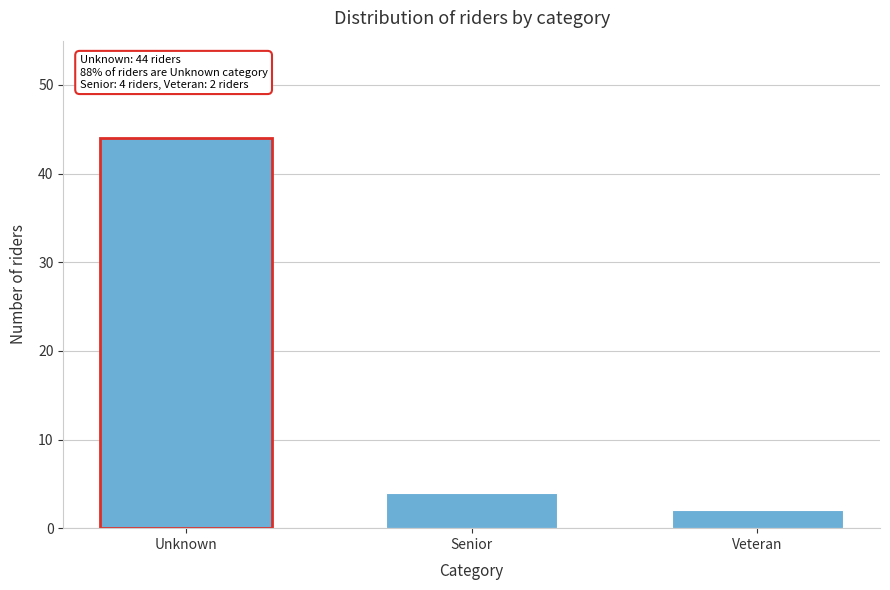

Reading left to right, extract all data points from this chart.

Unknown=44	Senior=4	Veteran=2